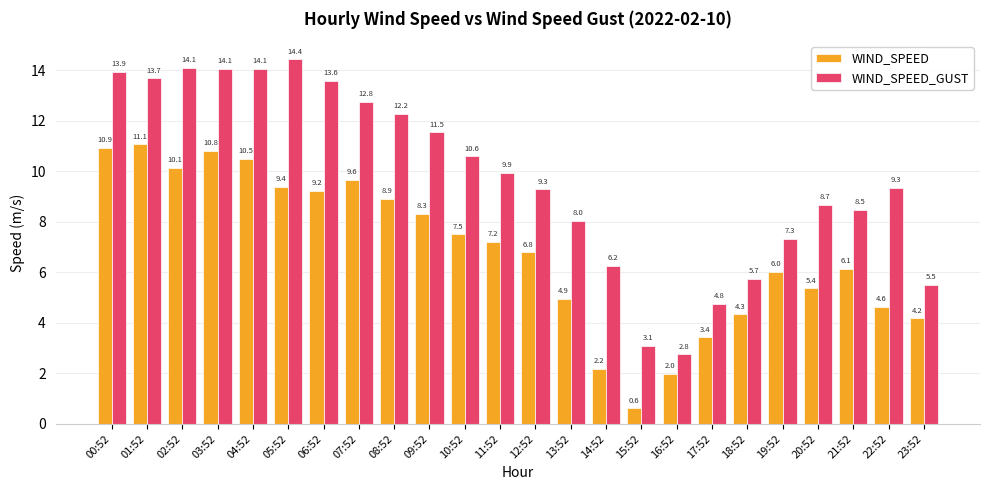

Is it true that WIND_SPEED equals 7.2 at 18:52?

False